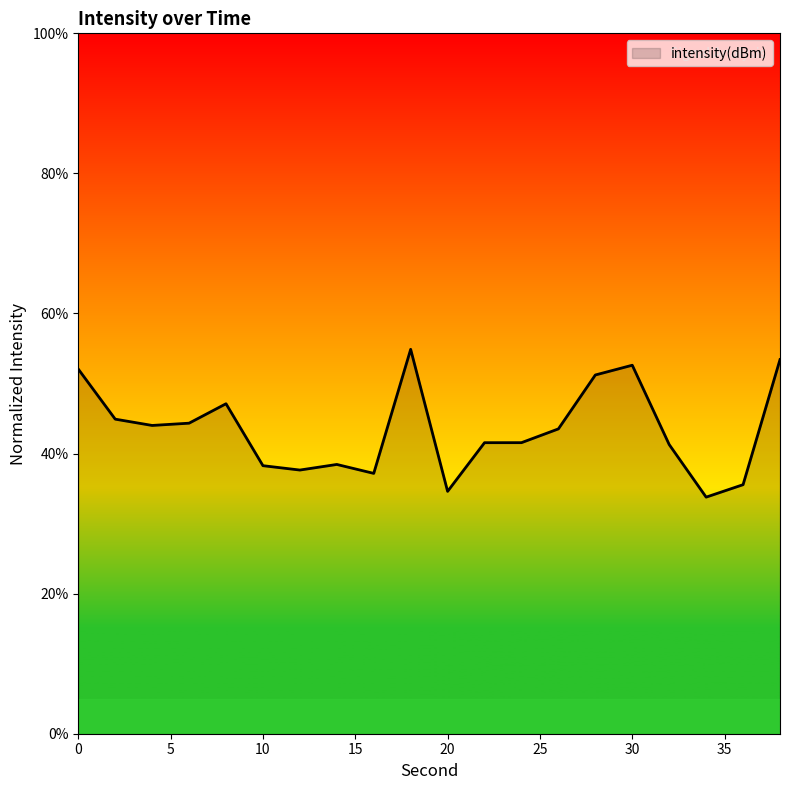

What is the smallest value displayed?

33.8